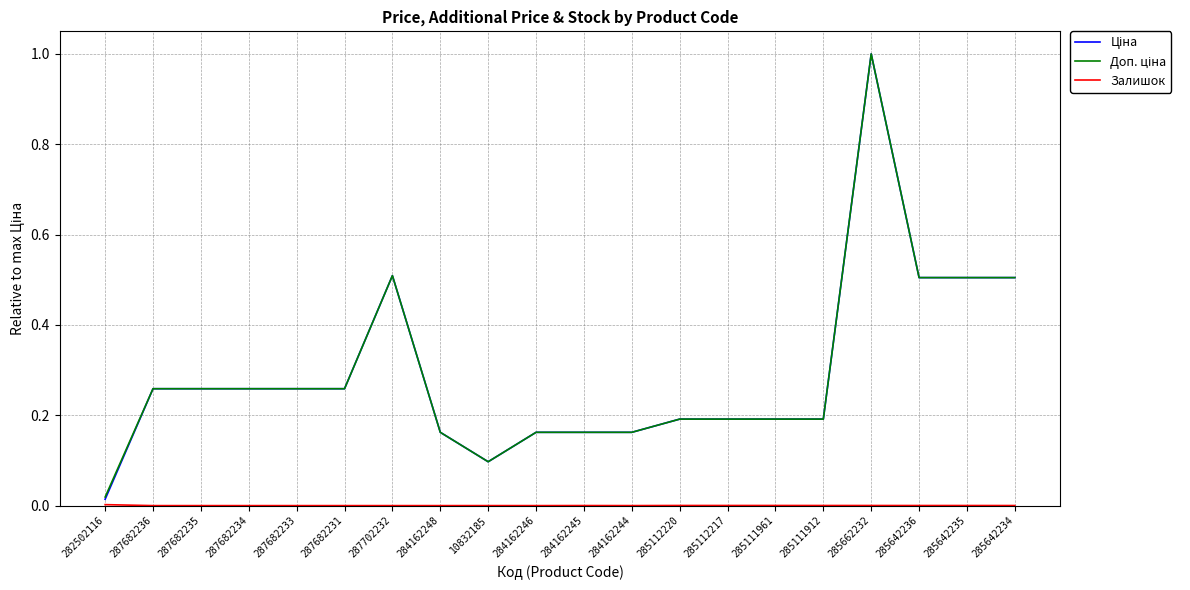

At which category is the sum across all series the highest?

285662232